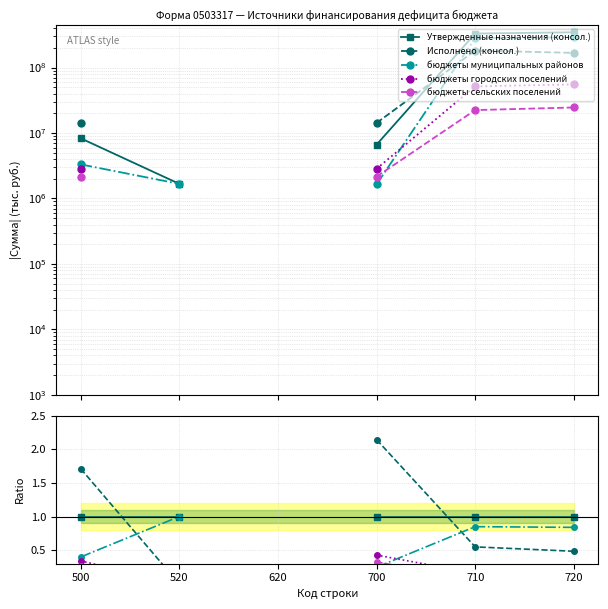

What are all the series names shown in the legend?

Утвержденные назначения (консол.), Исполнено (консол.), бюджеты муниципальных районов, бюджеты городских поселений, бюджеты сельских поселений